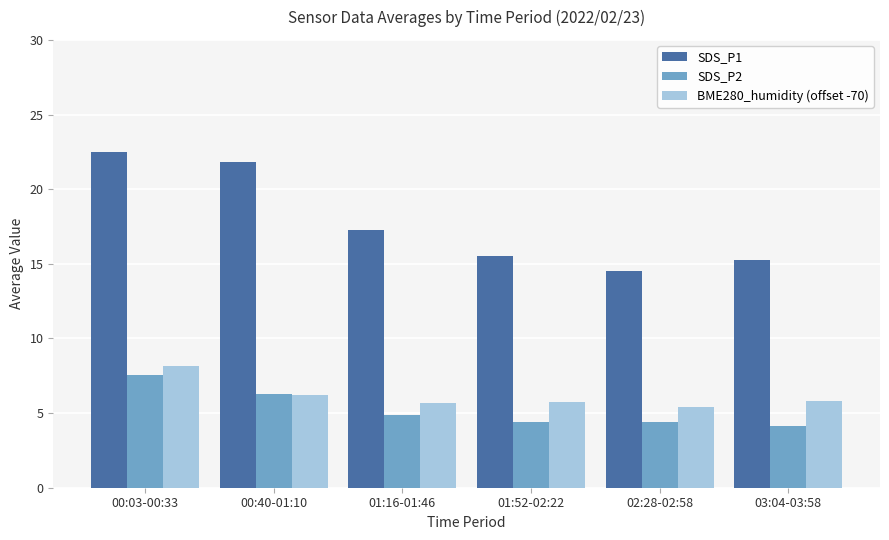

What is the approximate value of SDS_P2 at 03:04-03:58?

4.2